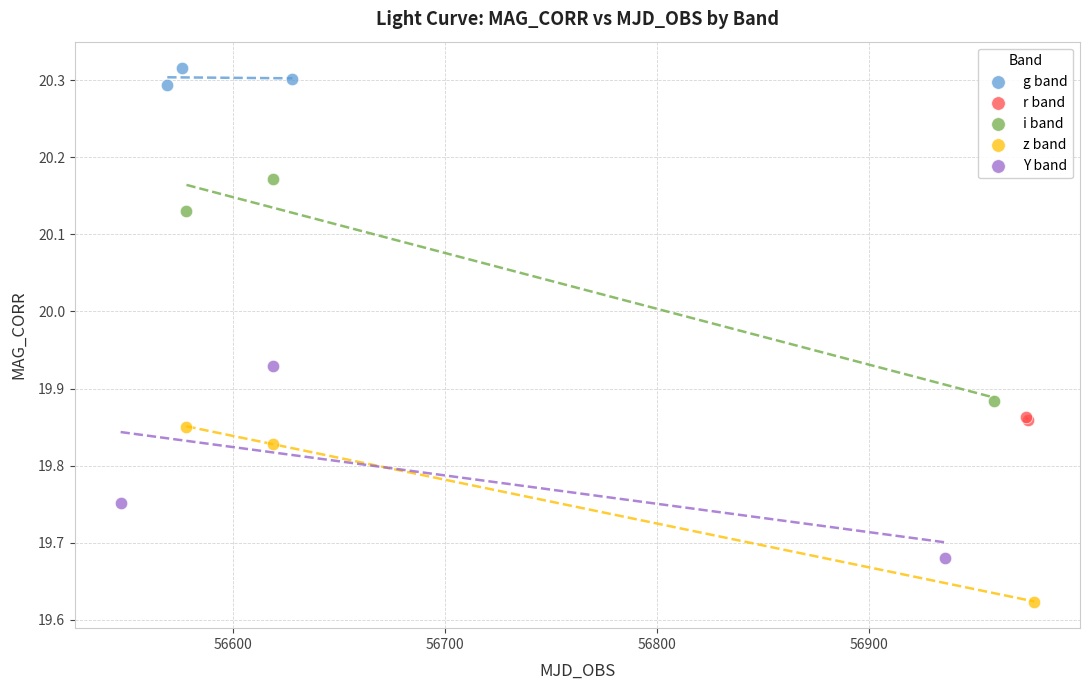

What are all the series names shown in the legend?

g band, r band, i band, z band, Y band